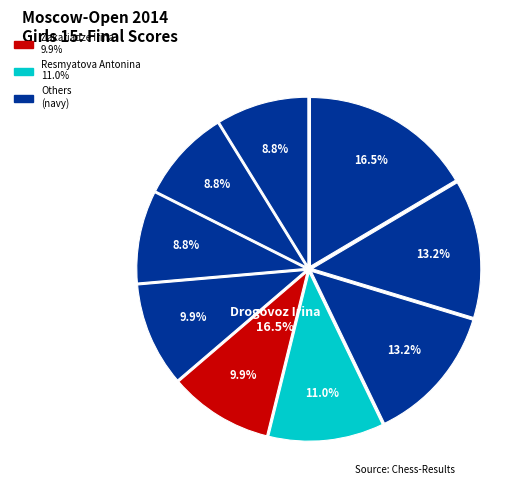

Which category has the smallest portion of the pie?

Todua Anastasia